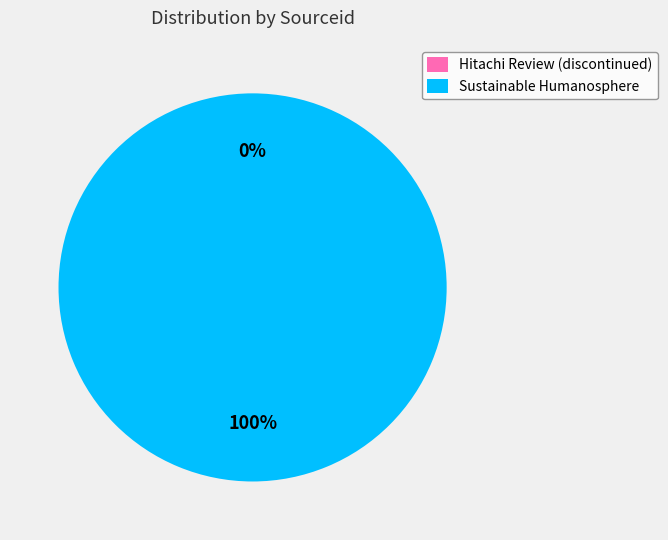

To the nearest percent, what percentage of the pie is Sustainable Humanosphere?

100%